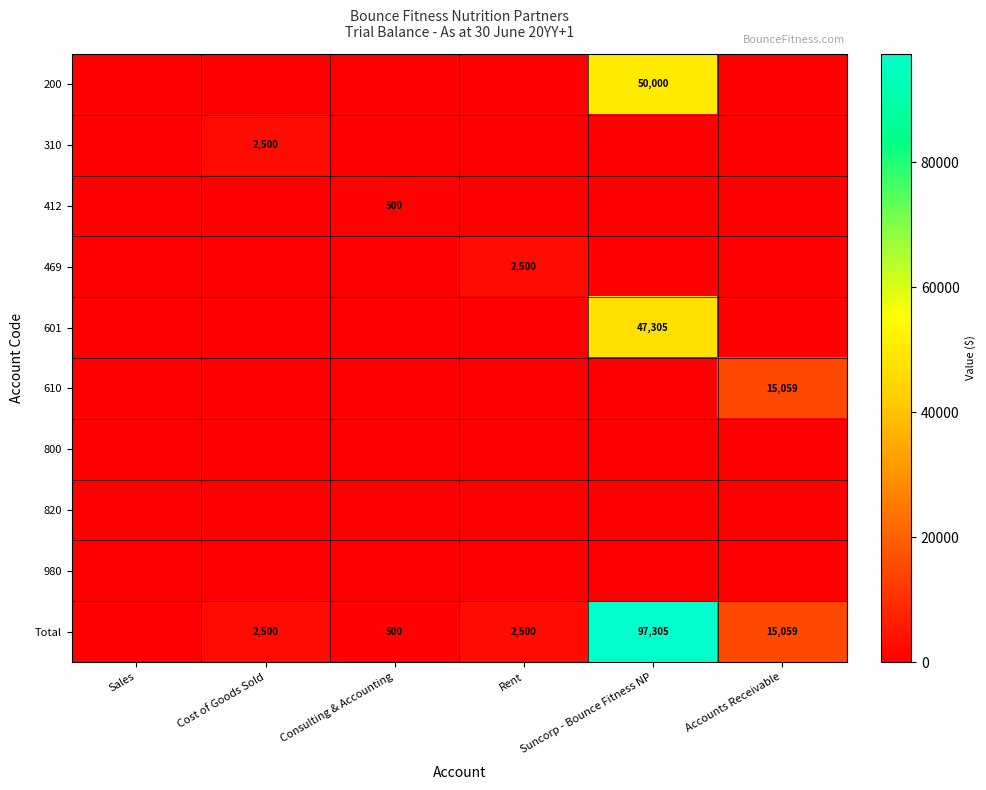

The 469 series shows 2500 at Rent. True or false?

True